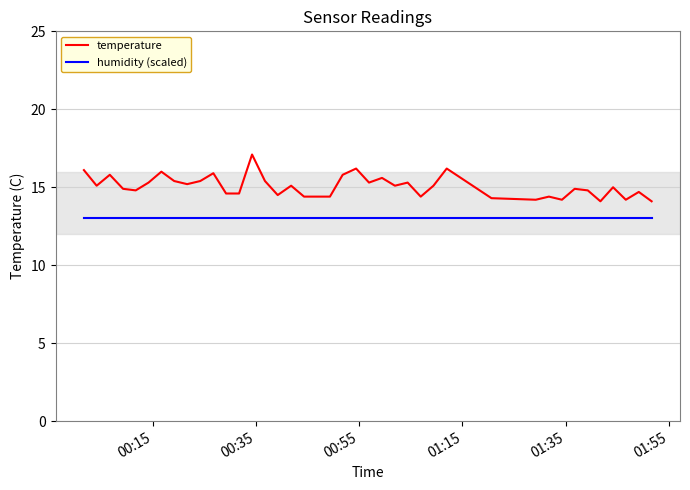

True or false: humidity (scaled) and temperature intersect in this chart.

False